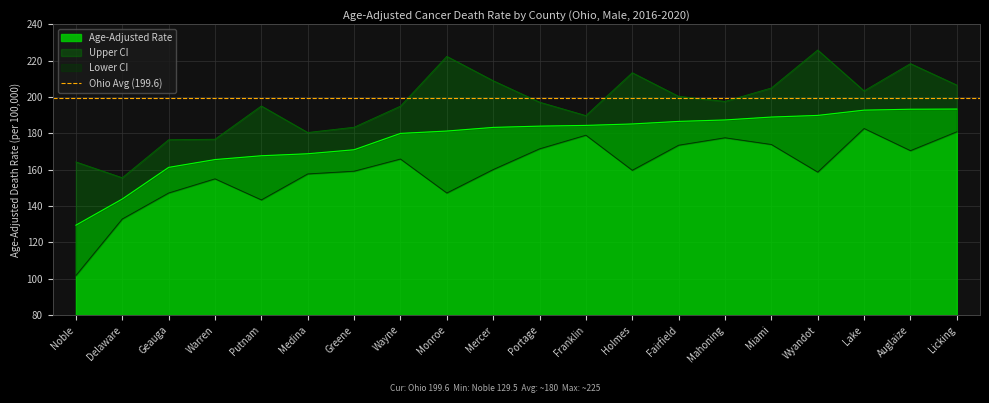

What is the value of the Upper CI point at the 4th from the left?

176.8